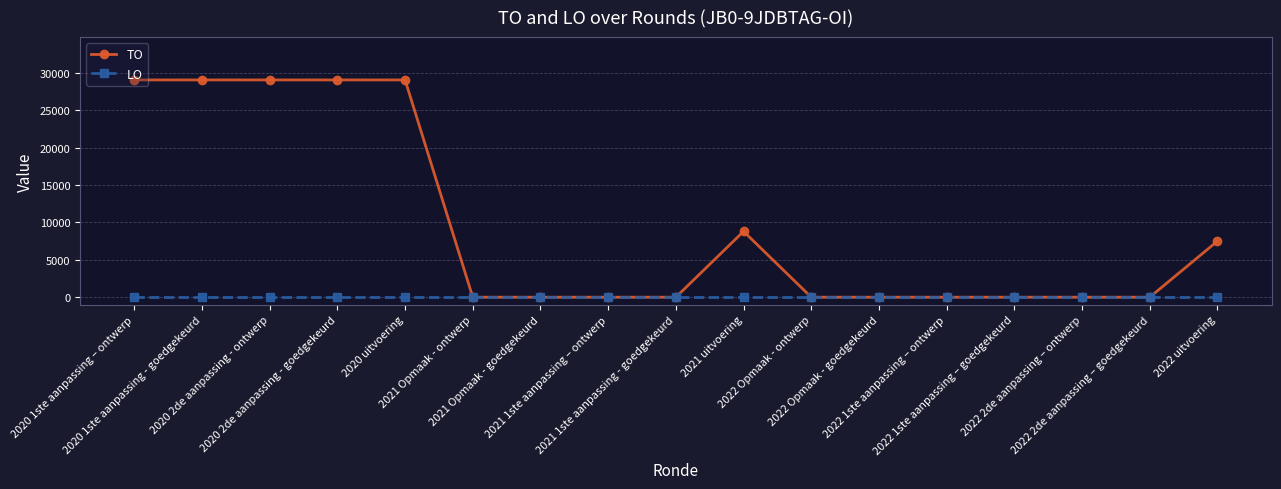

True or false: TO has more than 0 interior local peaks.

True